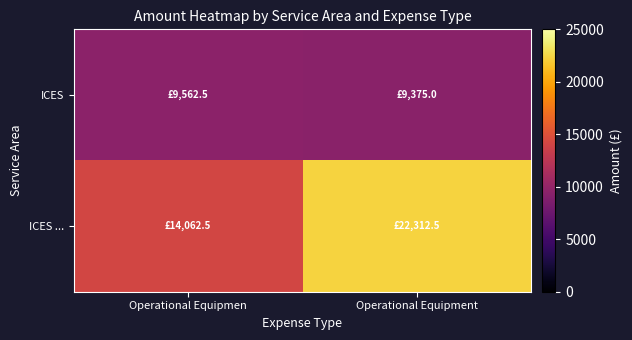

Reading right to left, extract all data points from this chart.

ICES: Operational Equipment=9375.0	Operational Equipmen=9562.5
ICES ...: Operational Equipment=22312.5	Operational Equipmen=14062.5